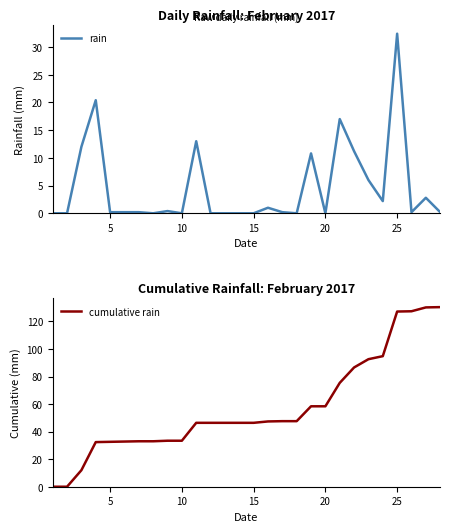

Does the chart have visible grid lines?

No